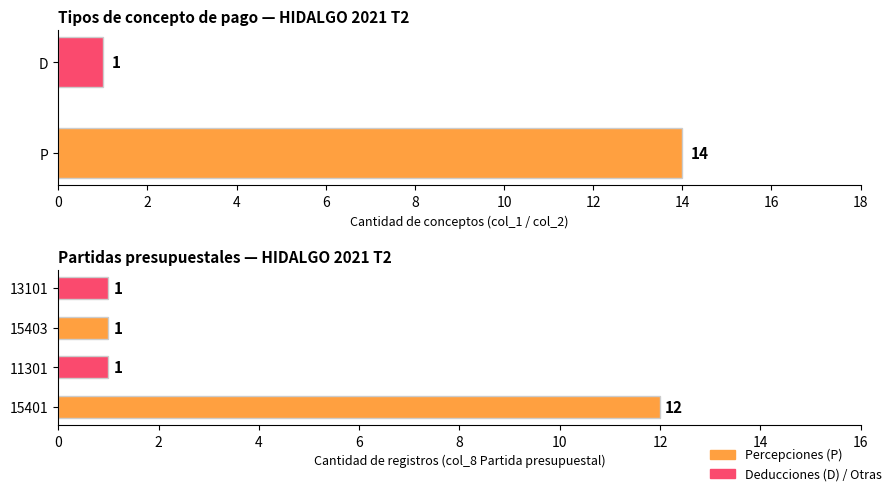

Which series has the widest spread of values?

P